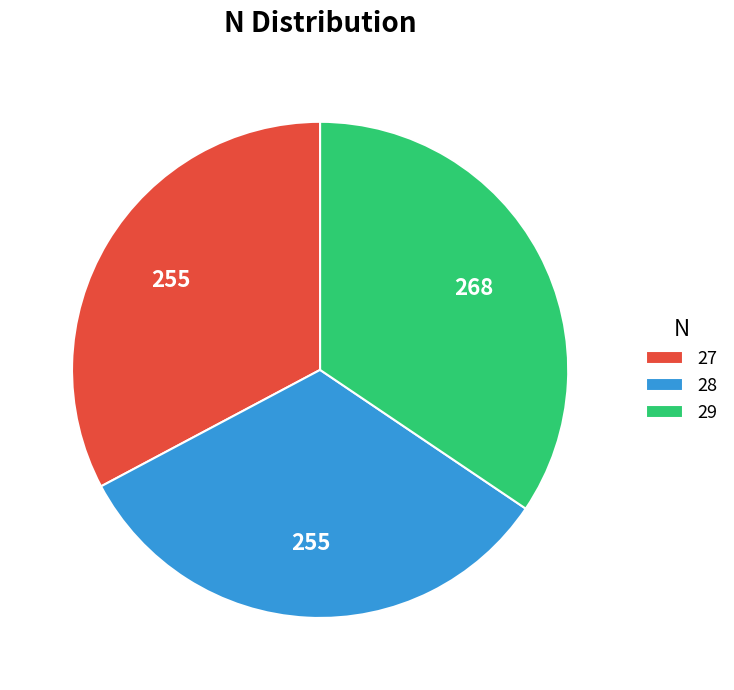

What is the largest slice in the pie chart?

29